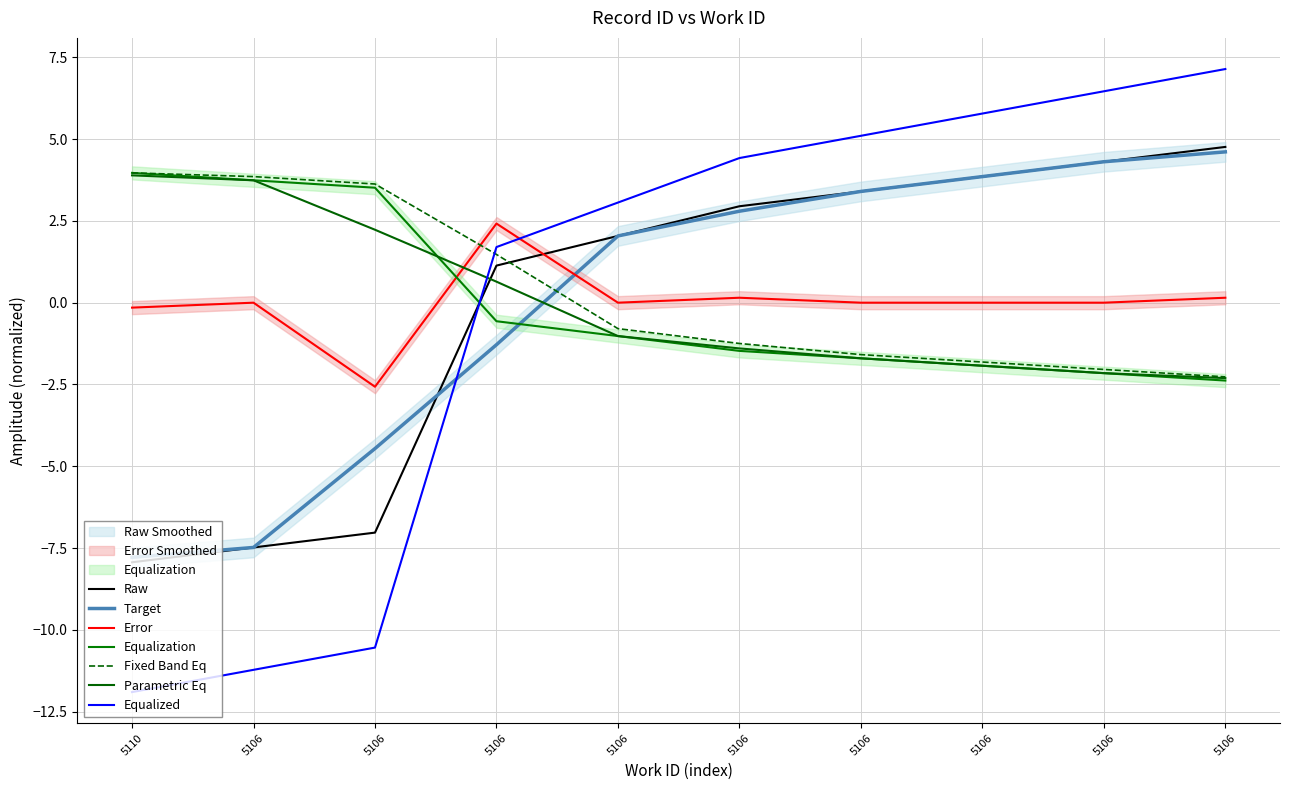

Count the number of values greater than 2.

6